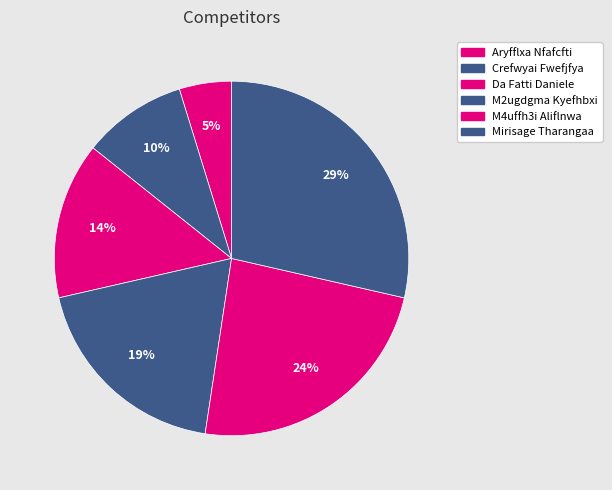

What is the ratio of the value at Aryfflxa Nfafcfti to the value at Crefwyai Fwefjfya?

0.5